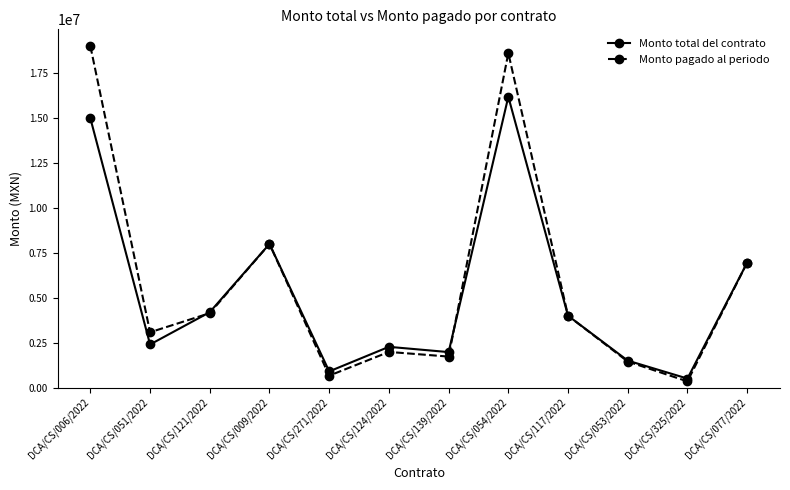

What is the average value of the Monto pagado al periodo series?

5833426.8